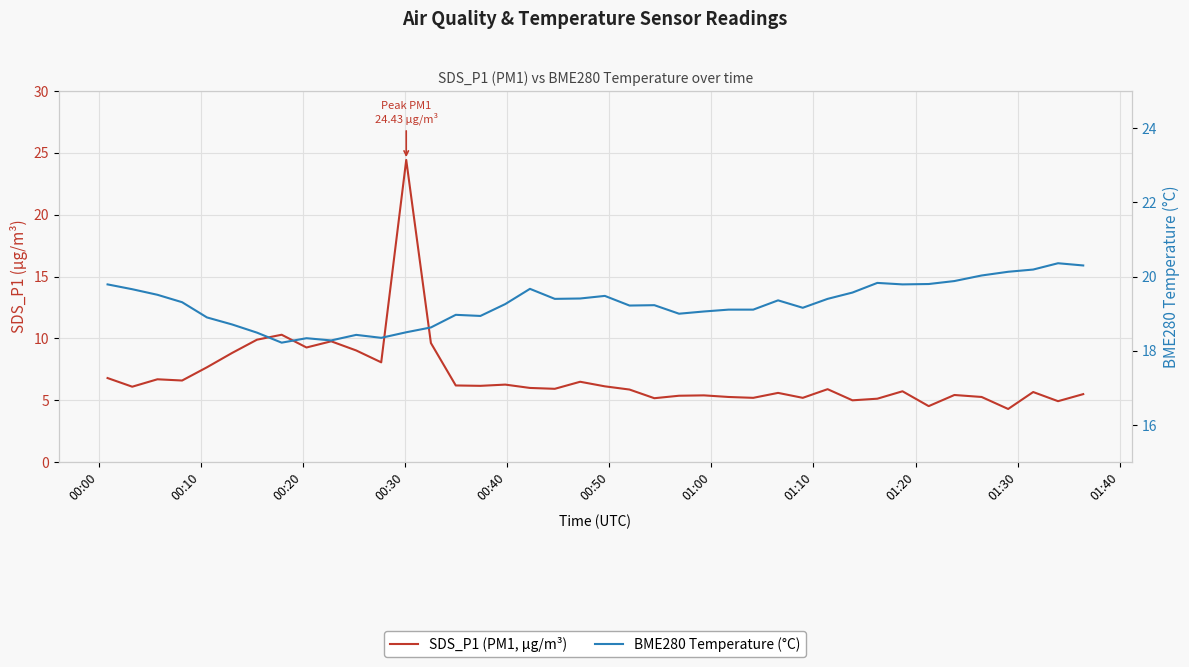

What is the value of the SDS_P1 (PM1, µg/m³) point at the 32nd from the left?

5.1